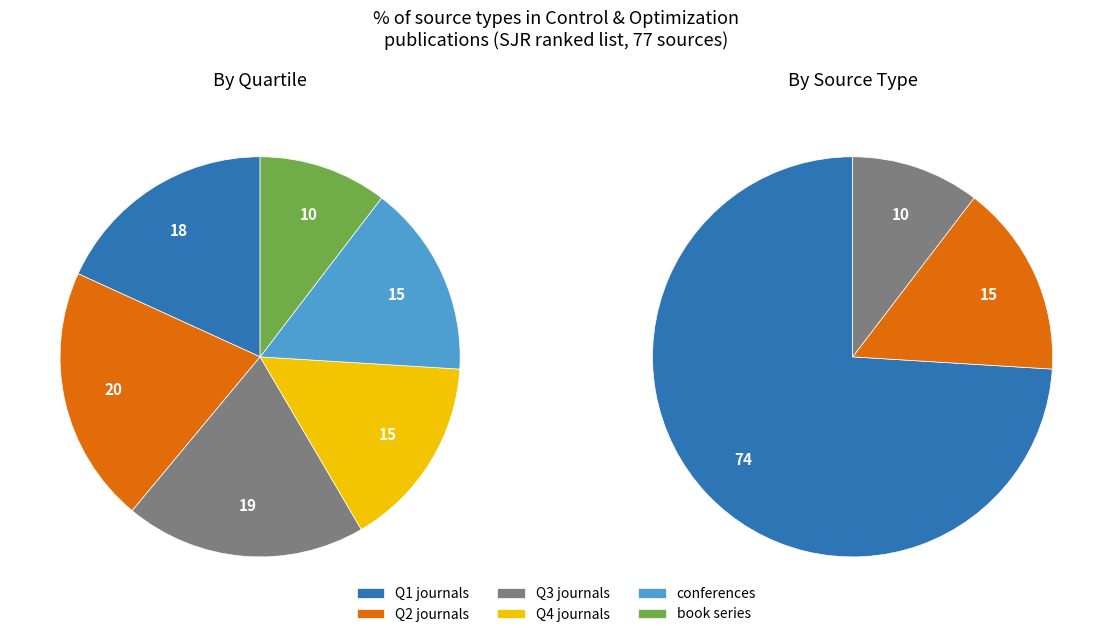

To the nearest percent, what percentage of the pie is book series?

10%